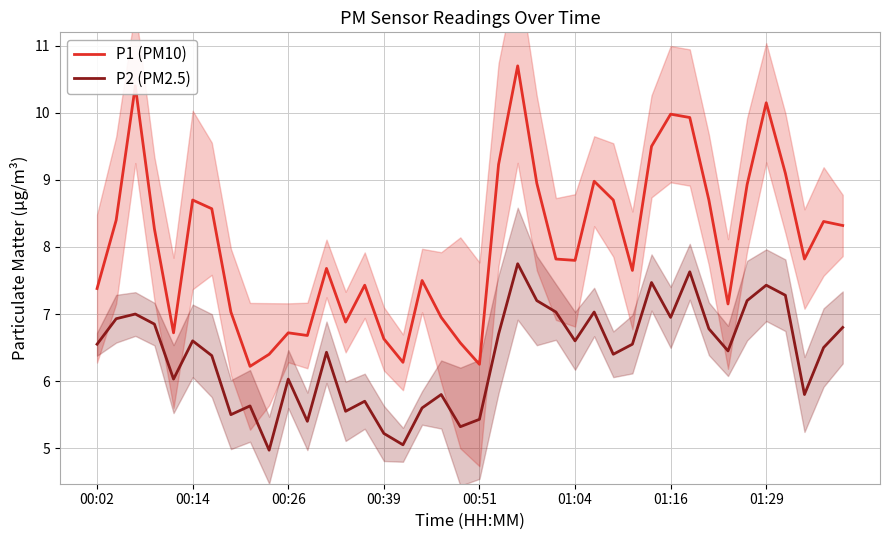

What is the maximum value for P1 (PM10)?

10.7